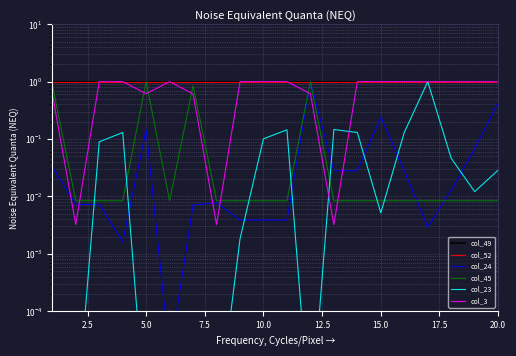

True or false: col_52 and col_3 cross at least once.

False